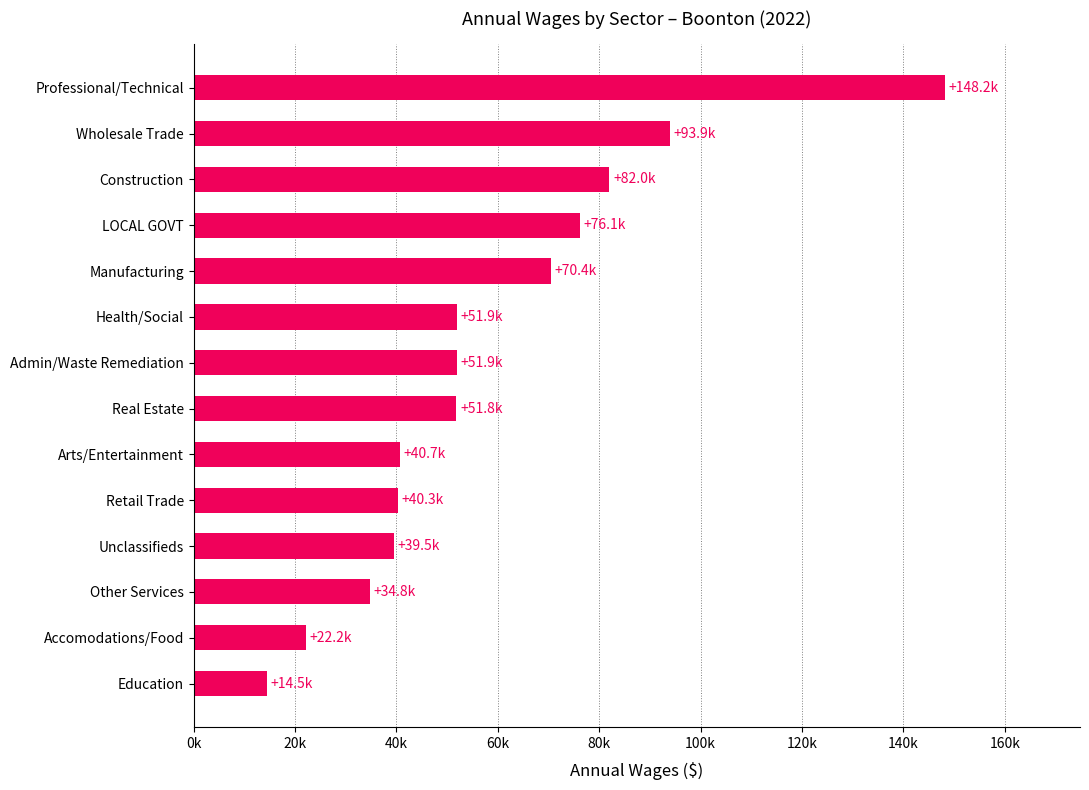

Are the bars horizontal?

Yes